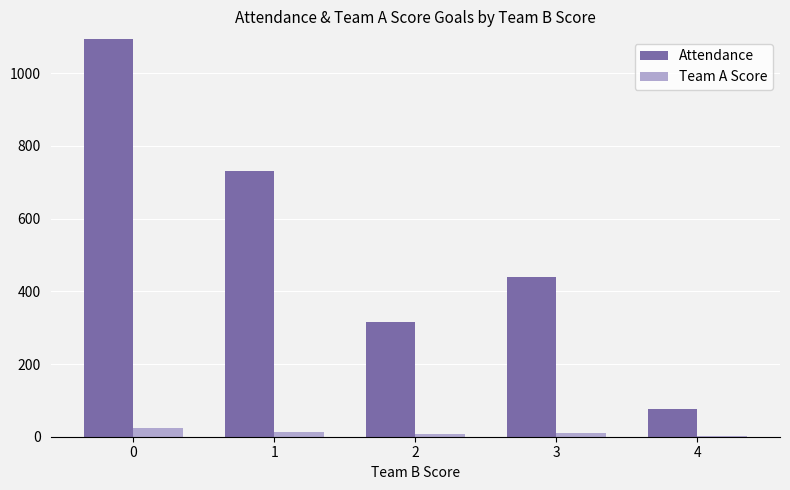

What are all the series names shown in the legend?

Attendance, Team A Score